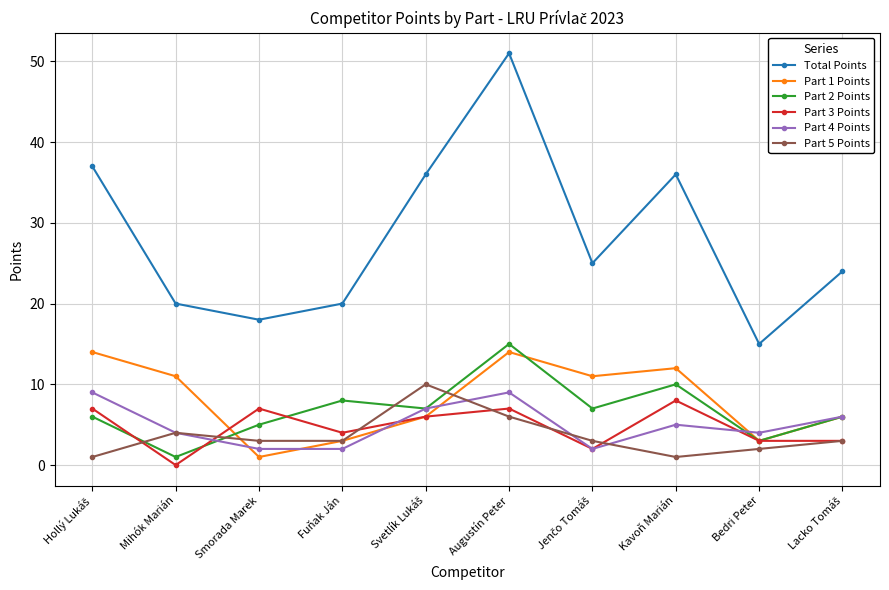

Which series has the largest range (max minus min)?

Total Points